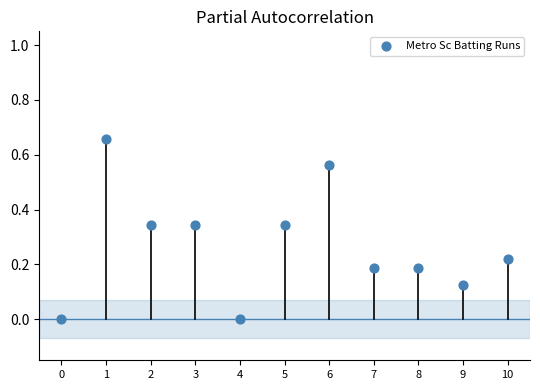

How many data points are displayed?

11